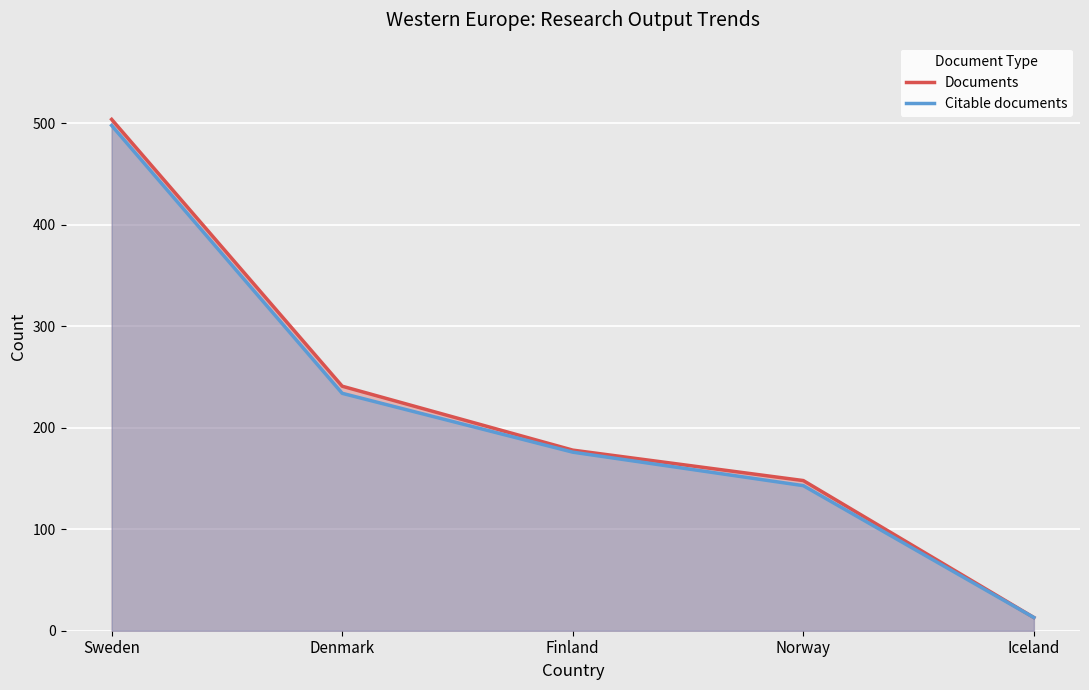

Reading right to left, list all the values displayed in this chart.

Documents: 13	148	178	241	504
Citable documents: 13	143	176	234	498